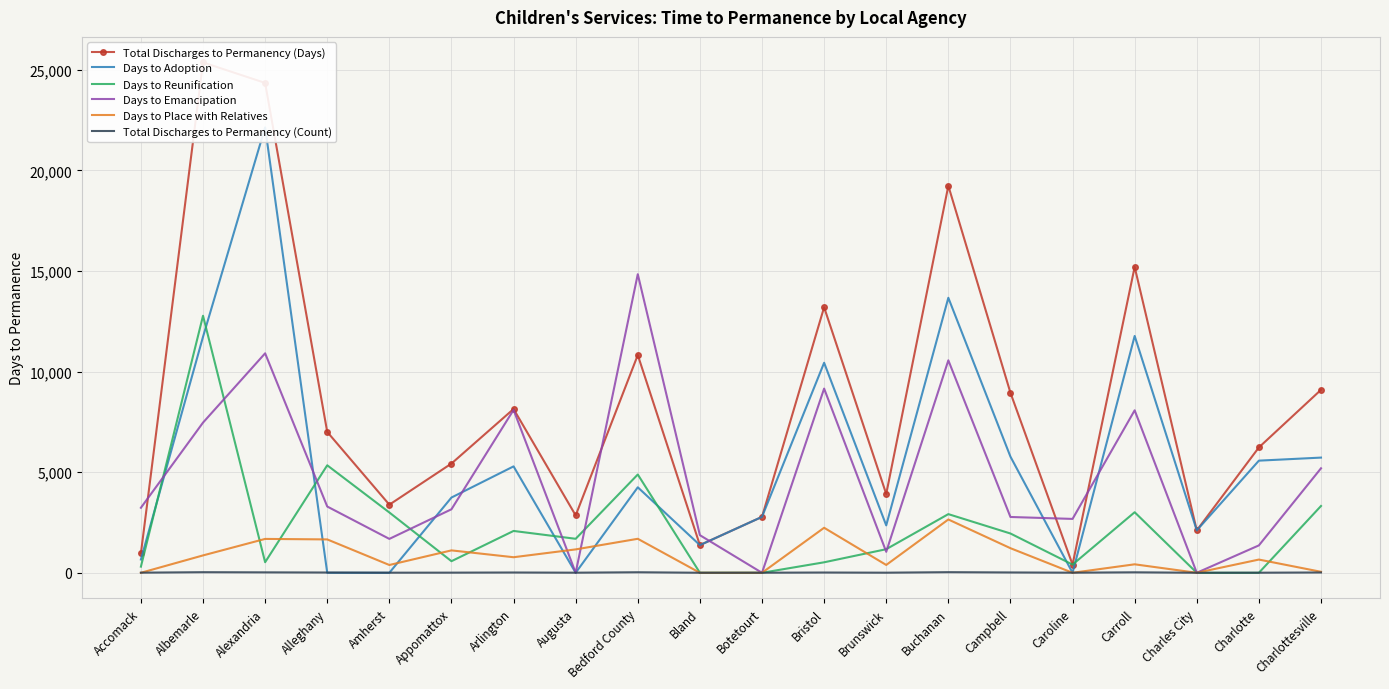

True or false: Total Discharges to Permanency (Days) has a value of 1585 at Augusta.

False